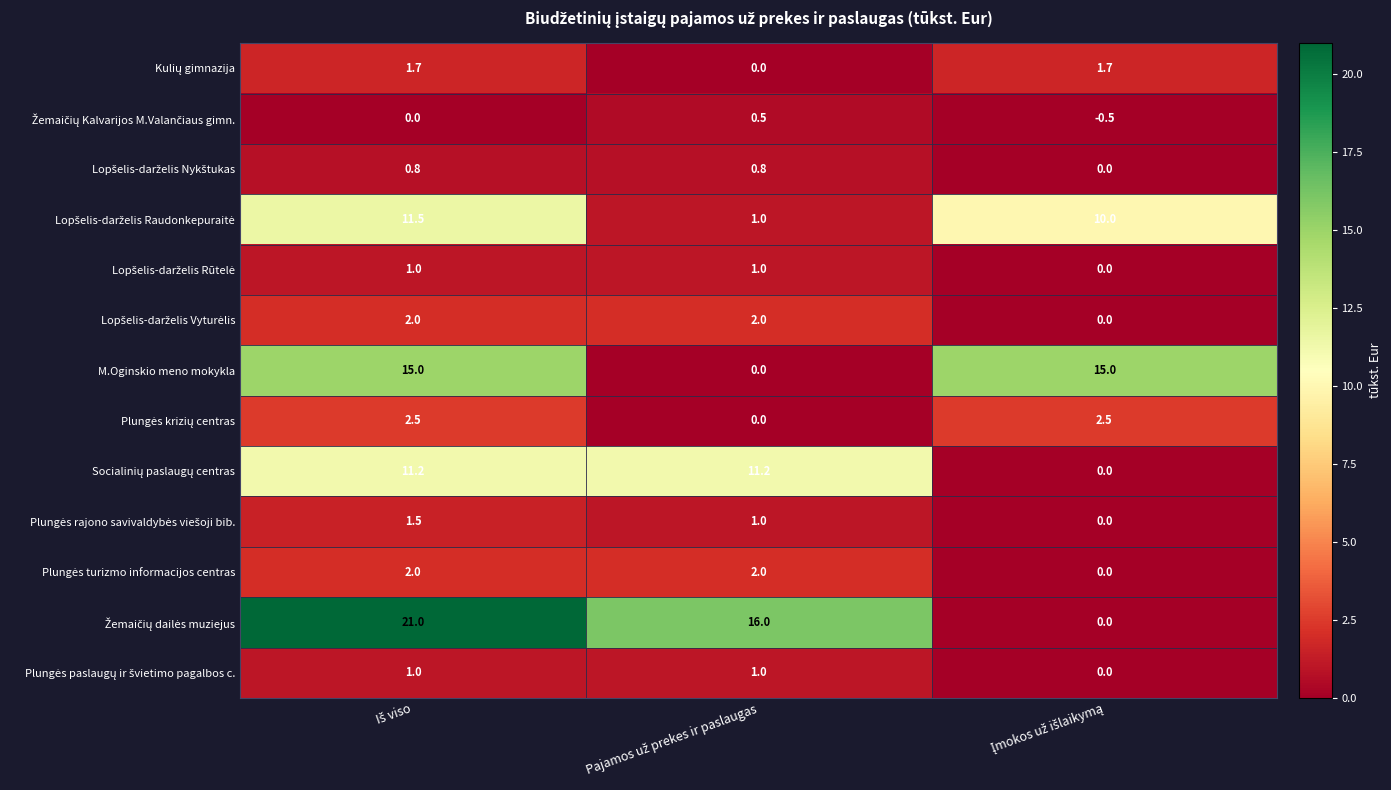

What is the greatest value displayed?

21.0